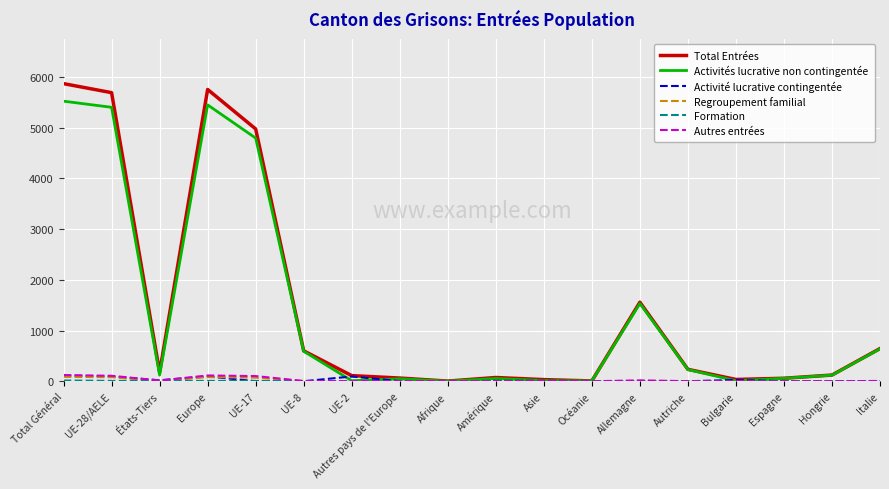

Which series has the largest range (max minus min)?

Total Entrées